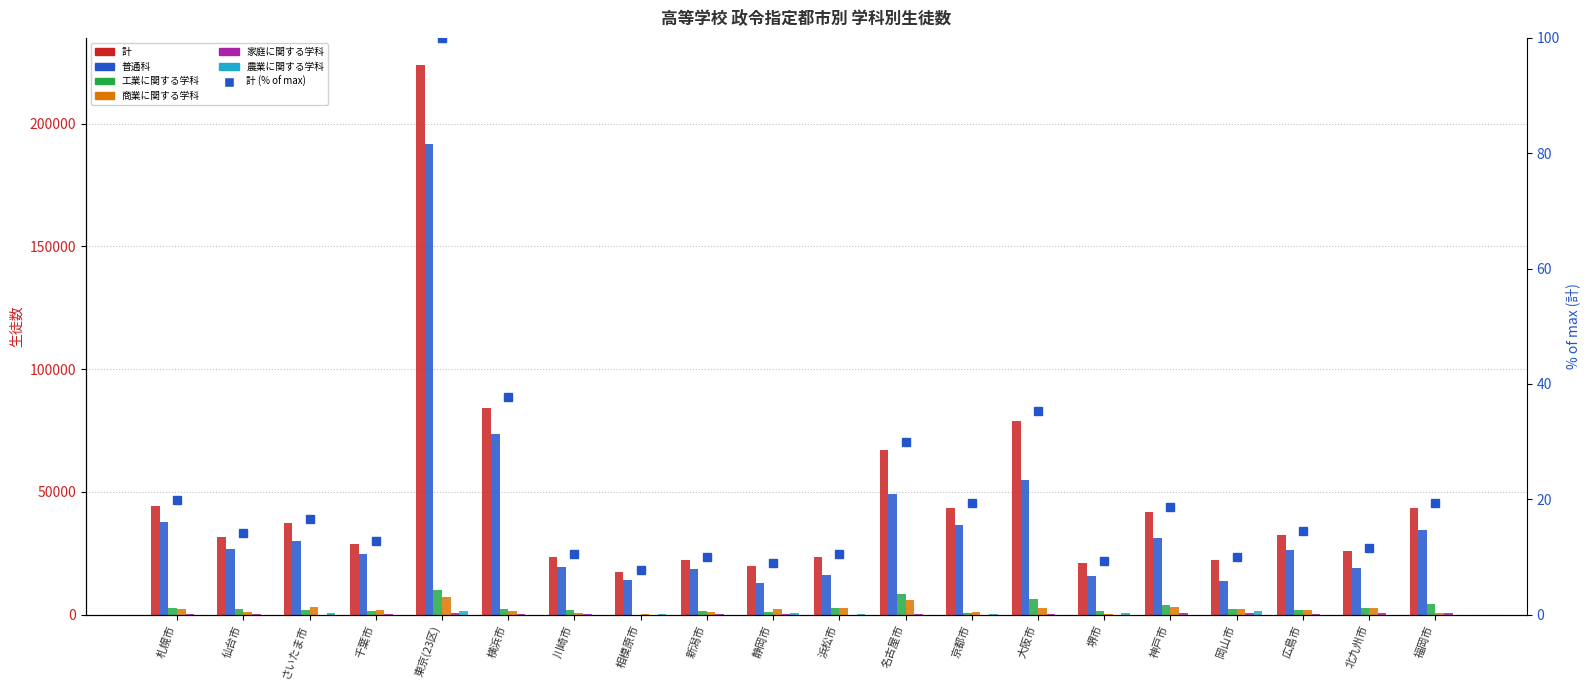

What is the label of the 4th bar from the left?

千葉市